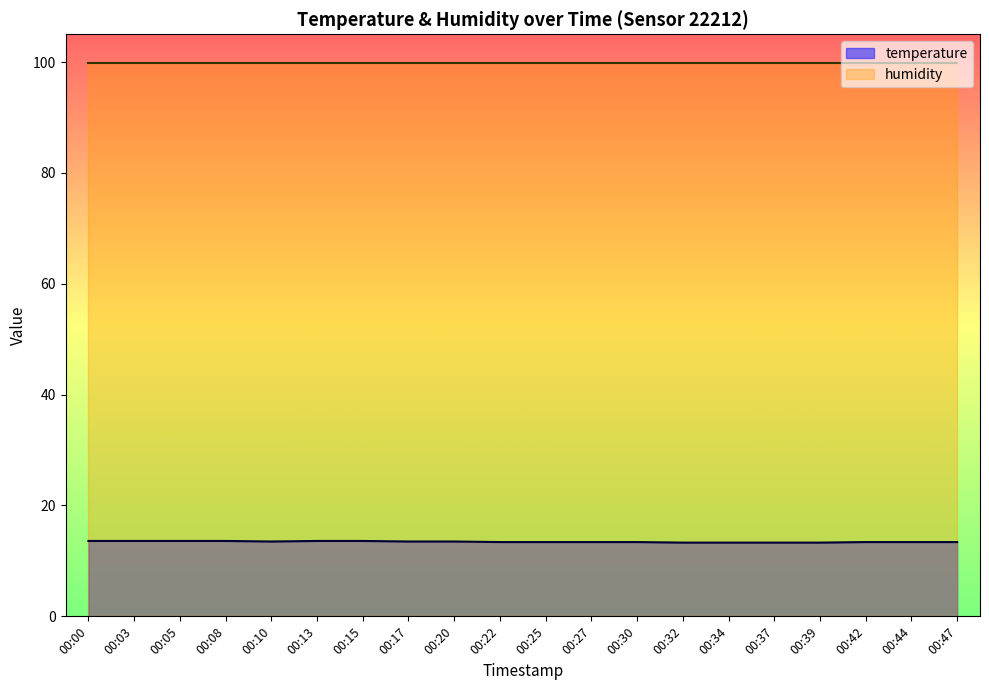

What is the sum of the values at 00:25 and 00:47?

26.8